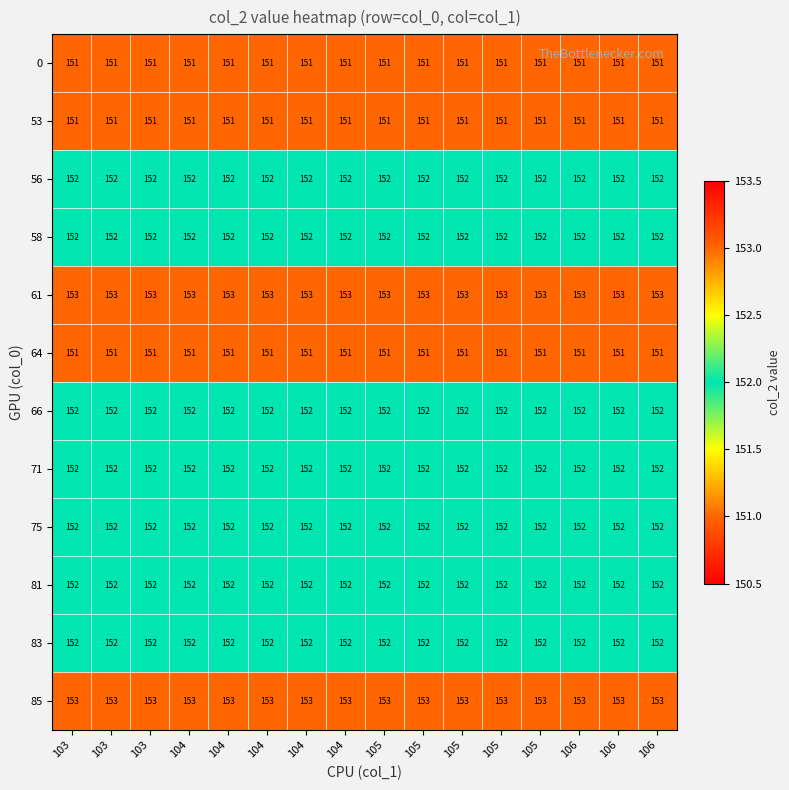

How many distinct data groups are displayed?

12